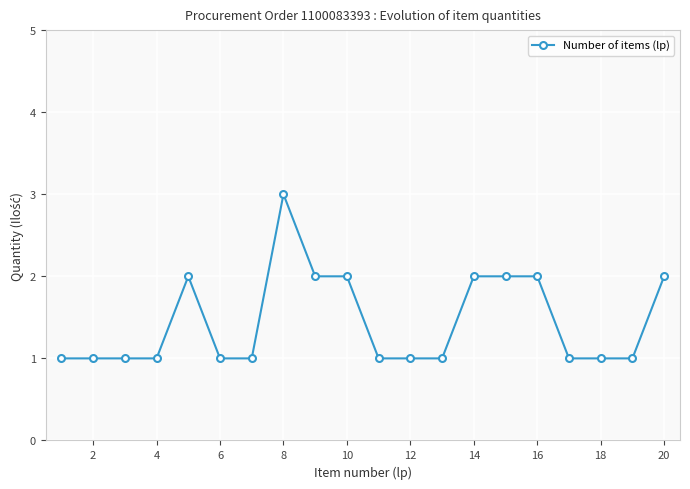

What is the maximum value shown in the chart?

3